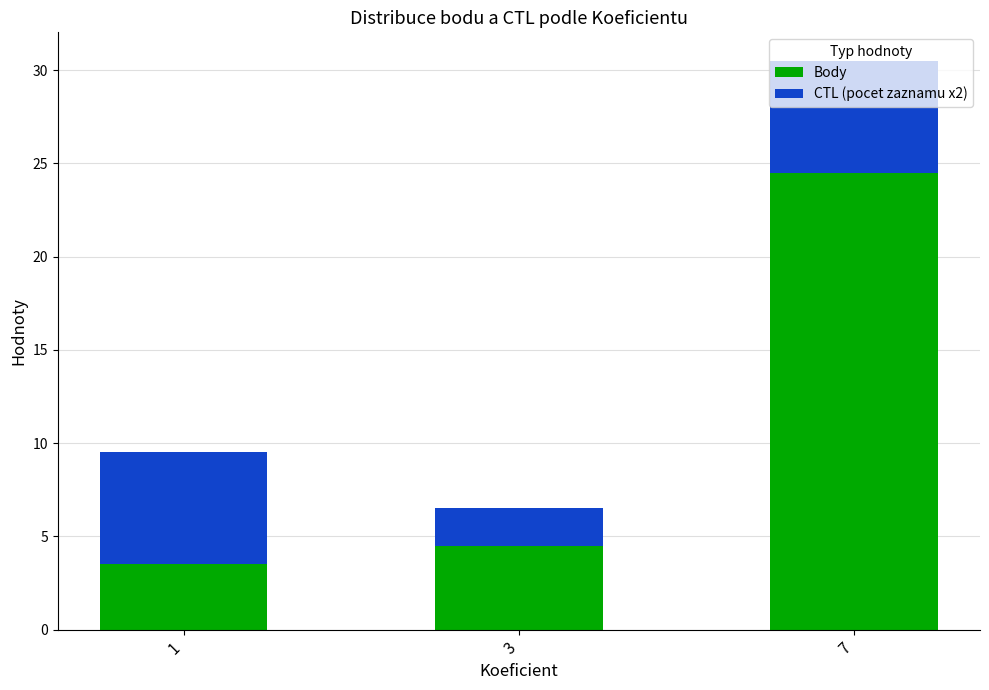

At which label does Body reach its peak?

7